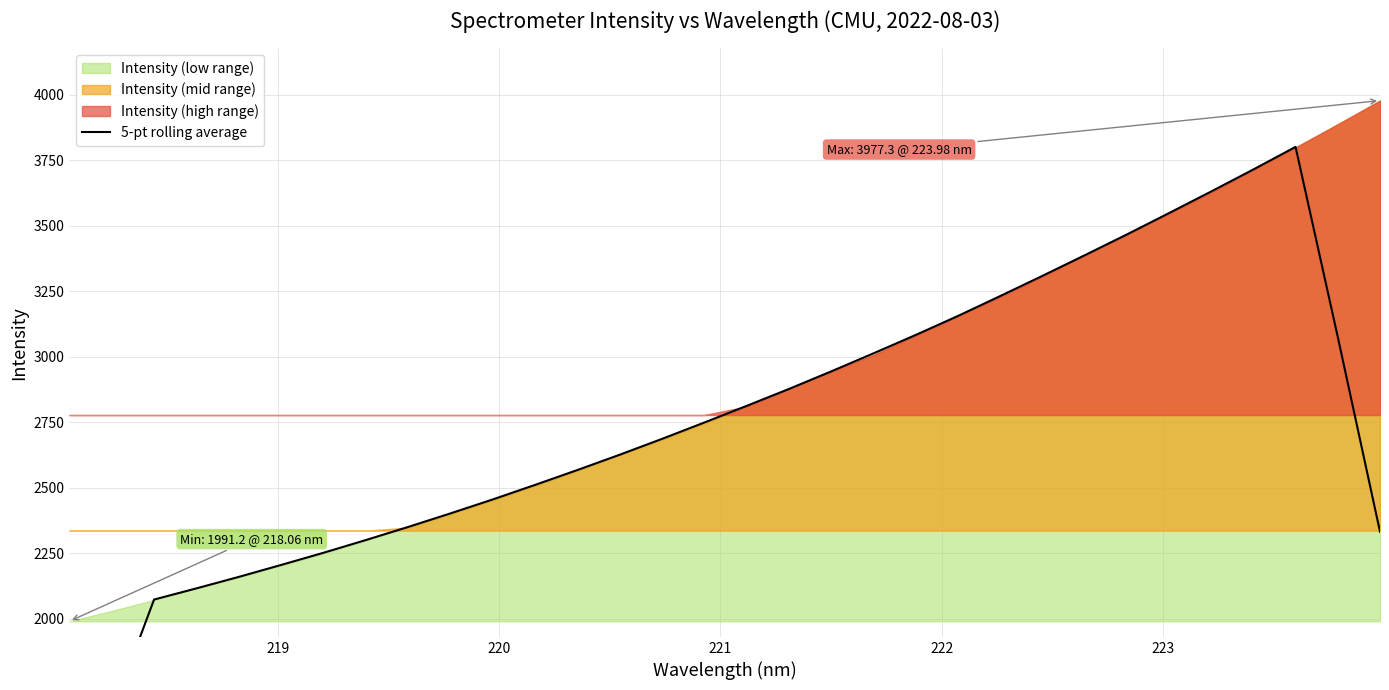

Reading right to left, list all the values displayed in this chart.

2332.6	3075.5	3800.7	3714.5	3630.4	3547.8	3466.1	3386.6	3308.2	3231.0	3155.1	3082.6	3012.4	2943.6	2876.6	2812.2	2748.7	2686.4	2626.0	2567.7	2511.0	2455.5	2402.3	2350.6	2300.6	2252.2	2205.7	2160.2	2116.5	2073.9	1642.2	1218.9